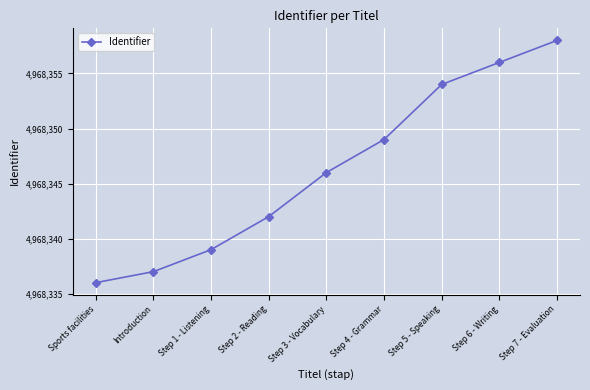

How many series are shown in this chart?

1